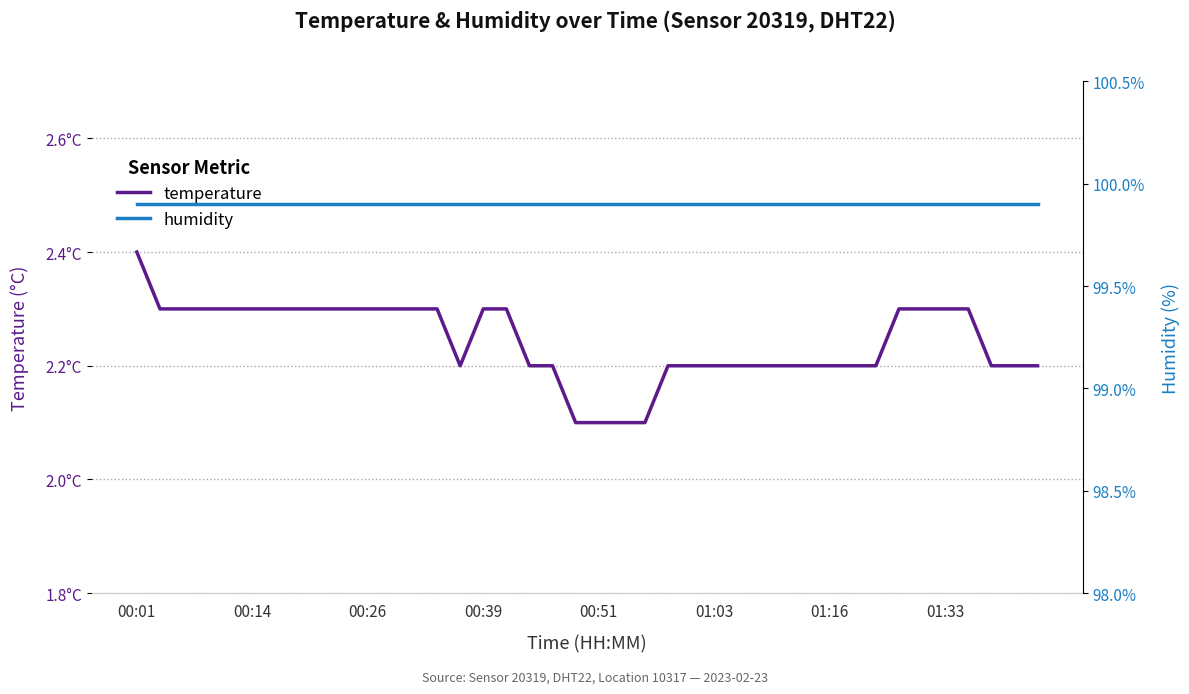

Which category has the highest value in the humidity series?

00:01